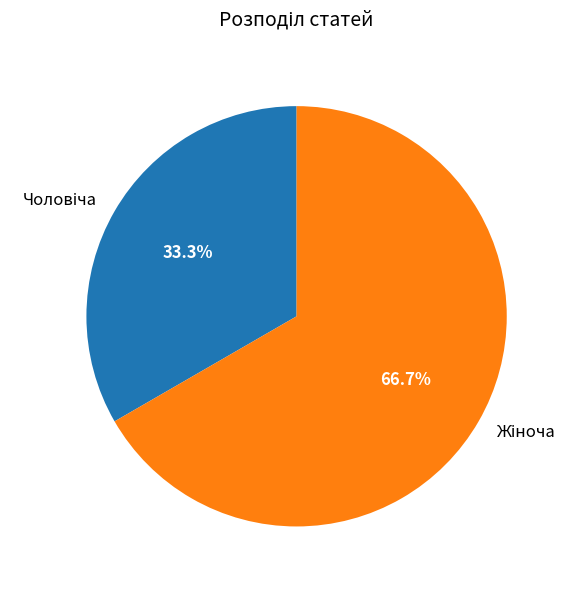

To the nearest percent, what is the average slice percentage?

50%